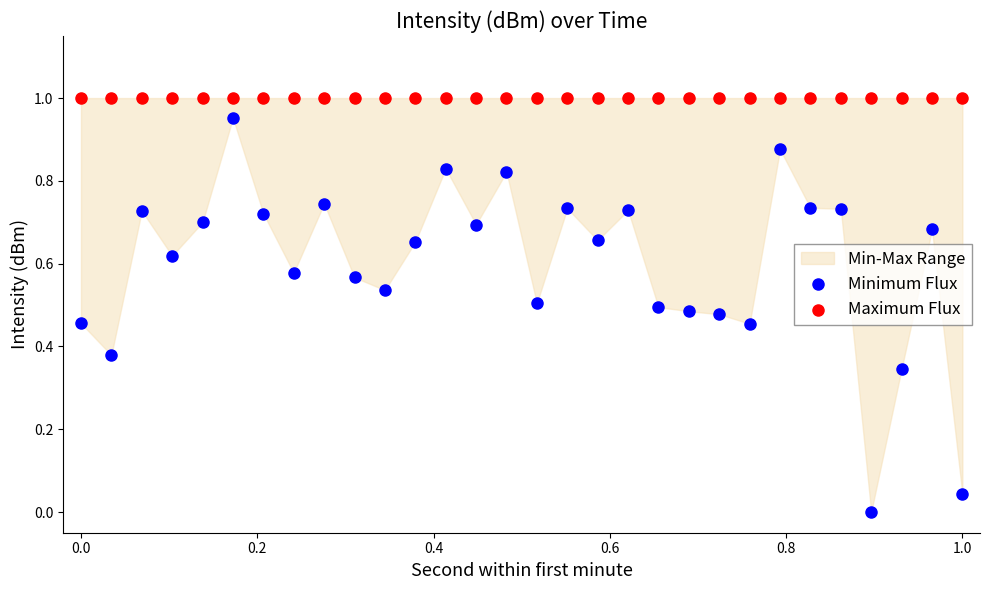

Which series reaches the minimum Y coordinate?

Minimum Flux